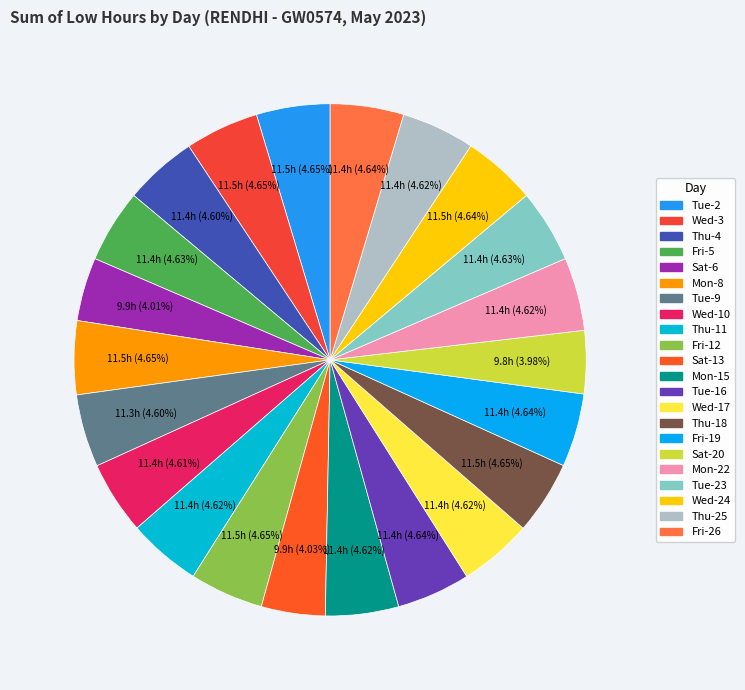

Count the number of slices in the pie.

22